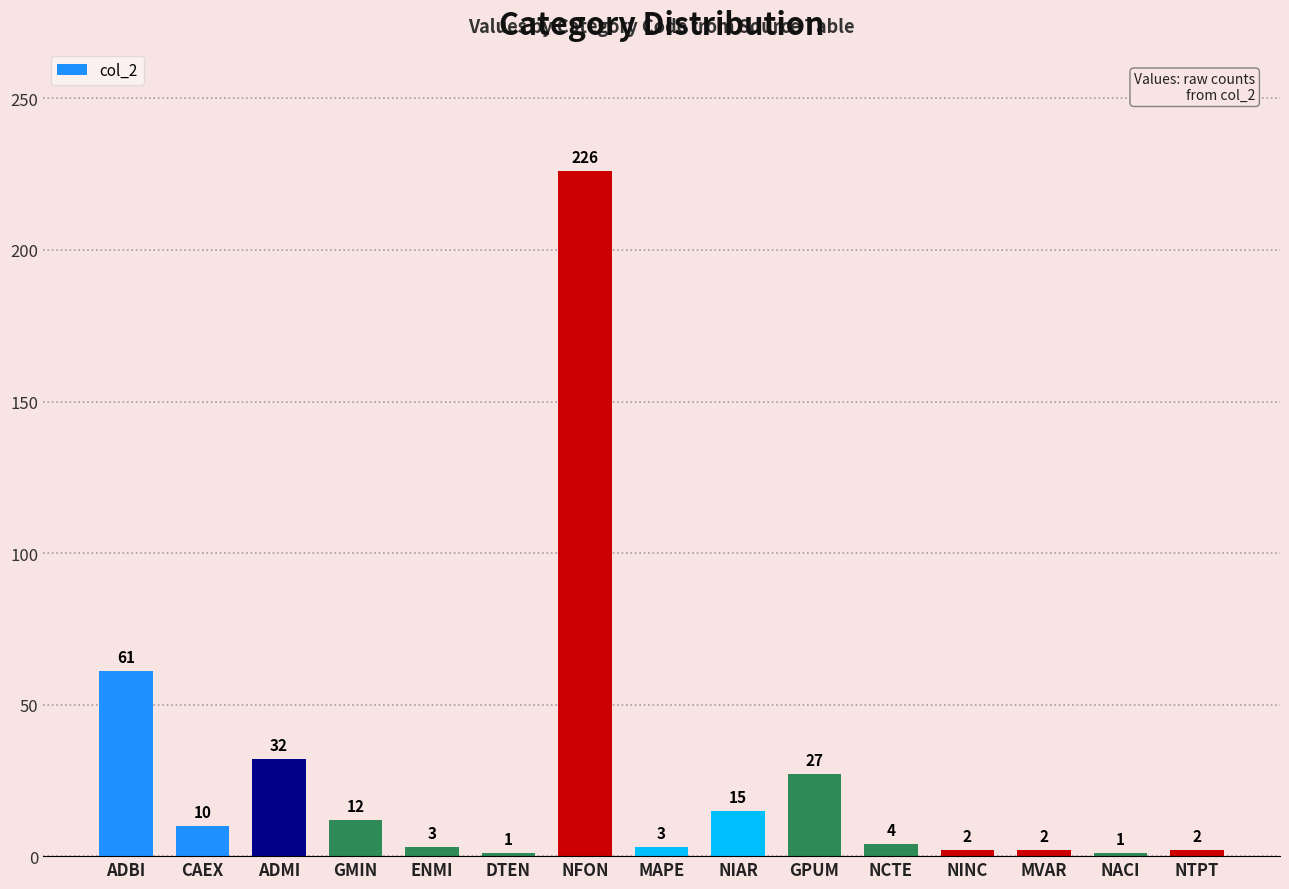

What is the sum of the values at GMIN and CAEX?

22